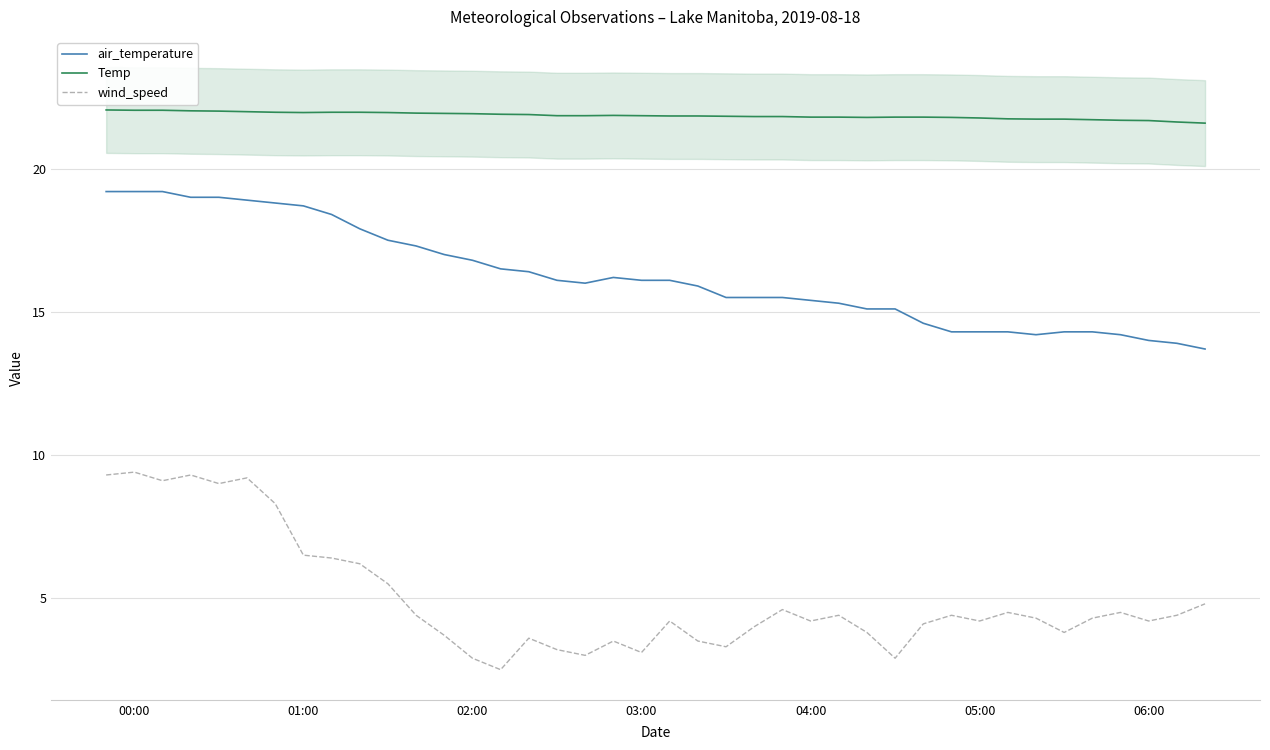

What is the difference between the second highest and second lowest values in the Temp series?

0.4